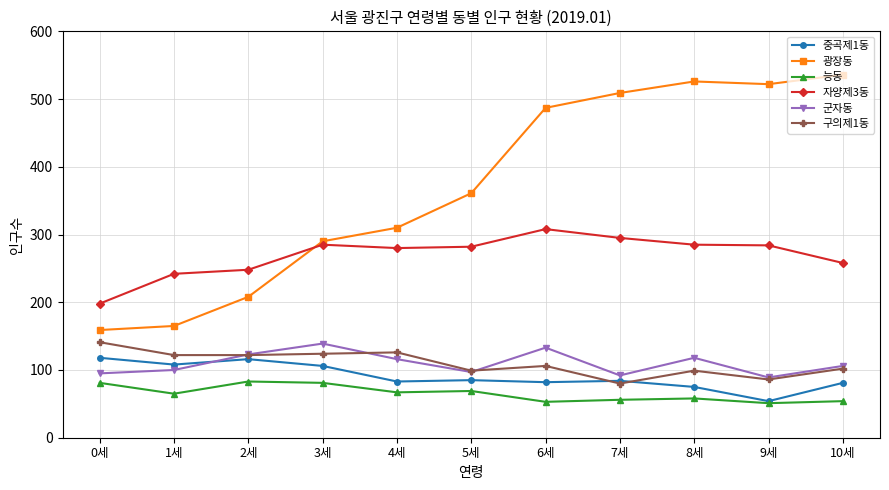

What position from the left is 6세?

7